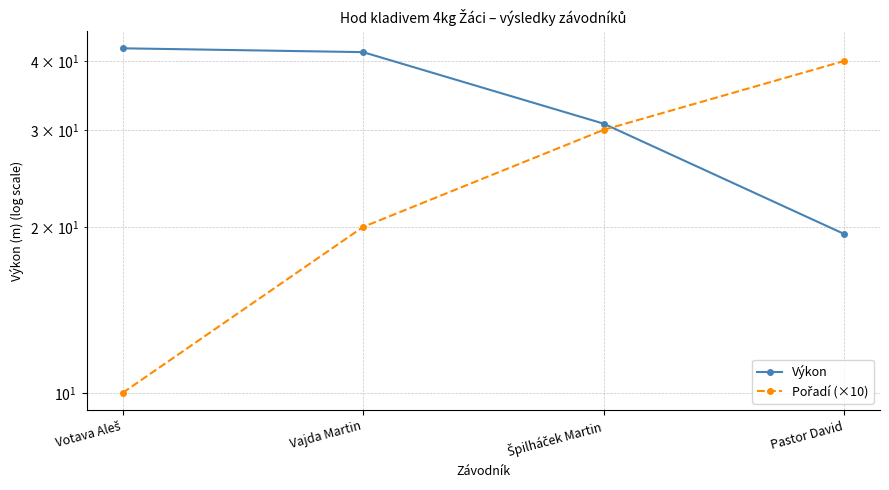

Does the chart display data point markers on the line(s)?

Yes